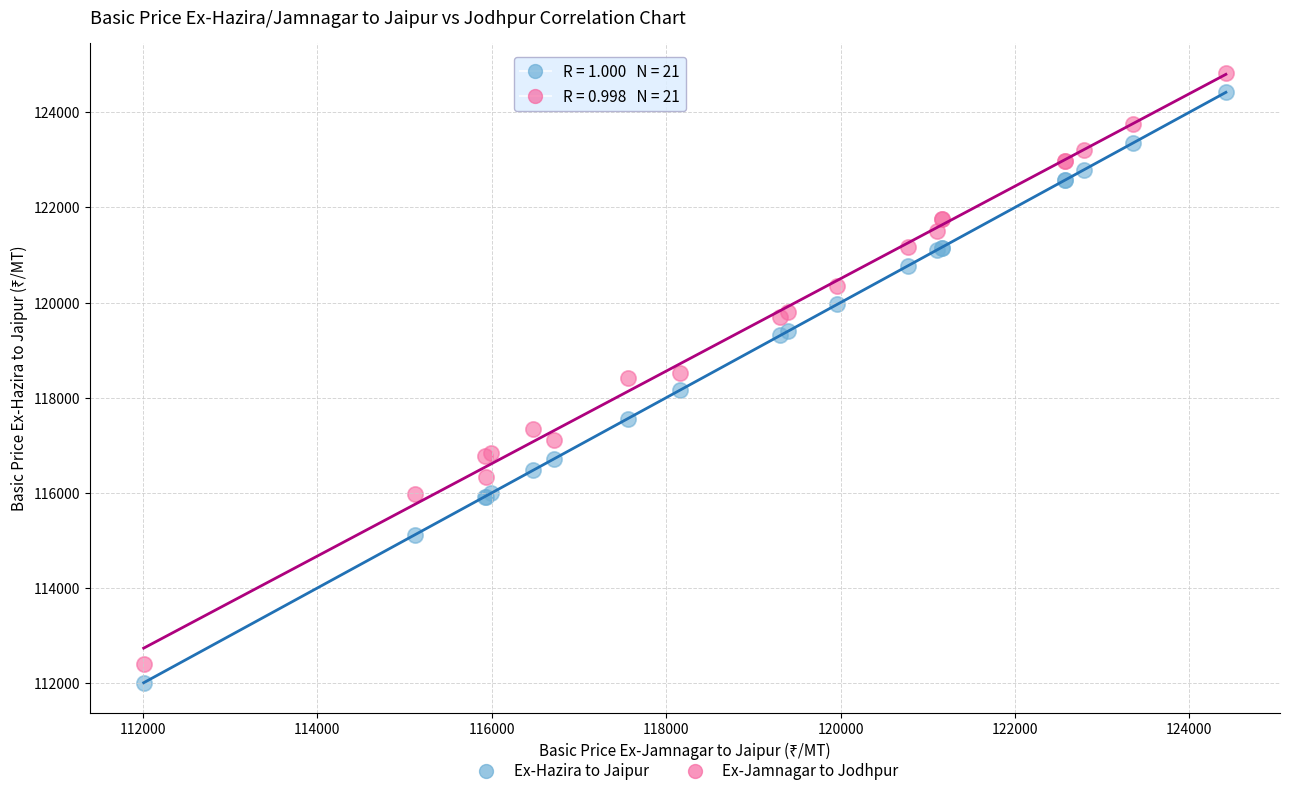

What are all the series names shown in the legend?

Ex-Hazira to Jaipur, Ex-Jamnagar to Jodhpur